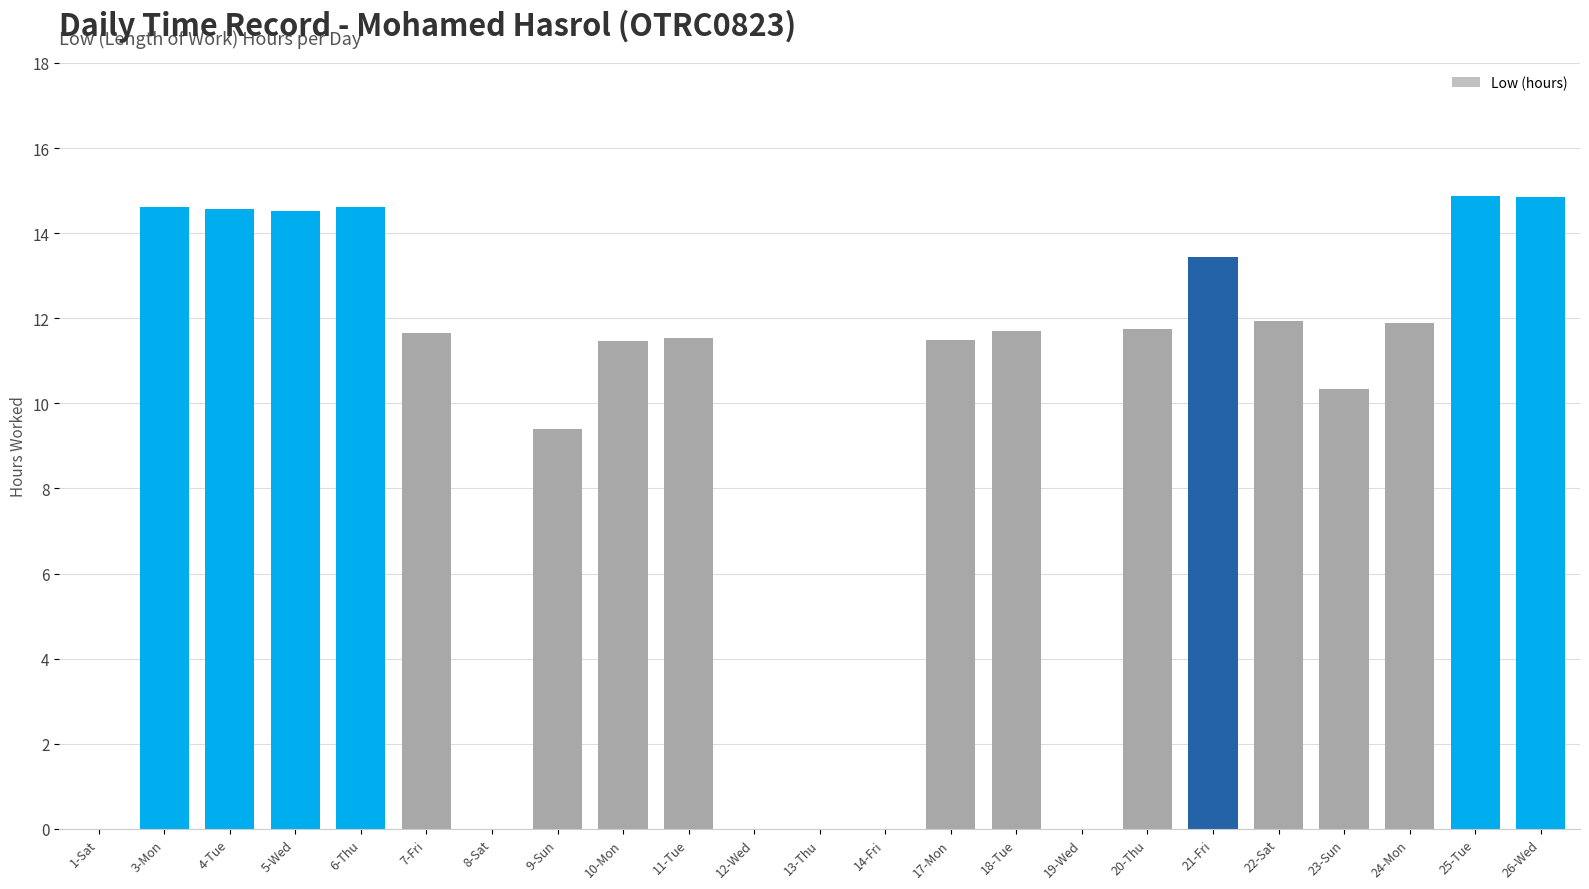

Count the number of data series in this chart.

1